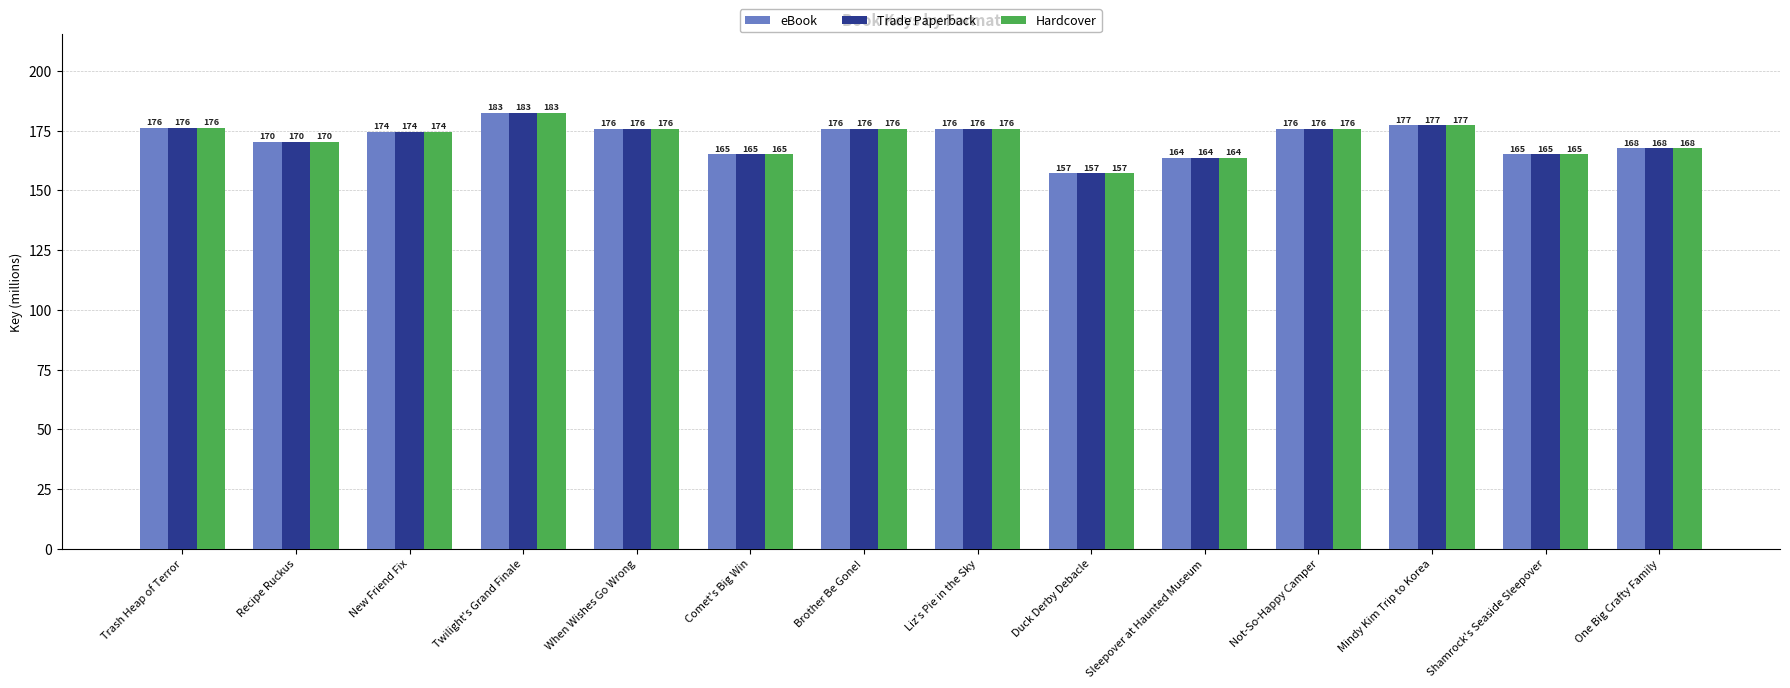

Which category has the lowest value in the Trade Paperback series?

Duck Derby Debacle